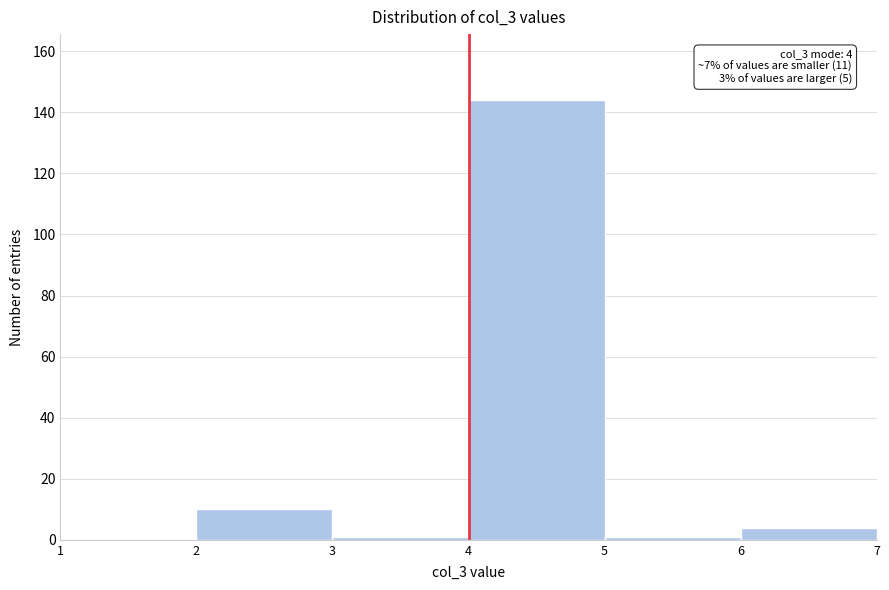

Which range on the x-axis has the tallest bar?

4 to 5